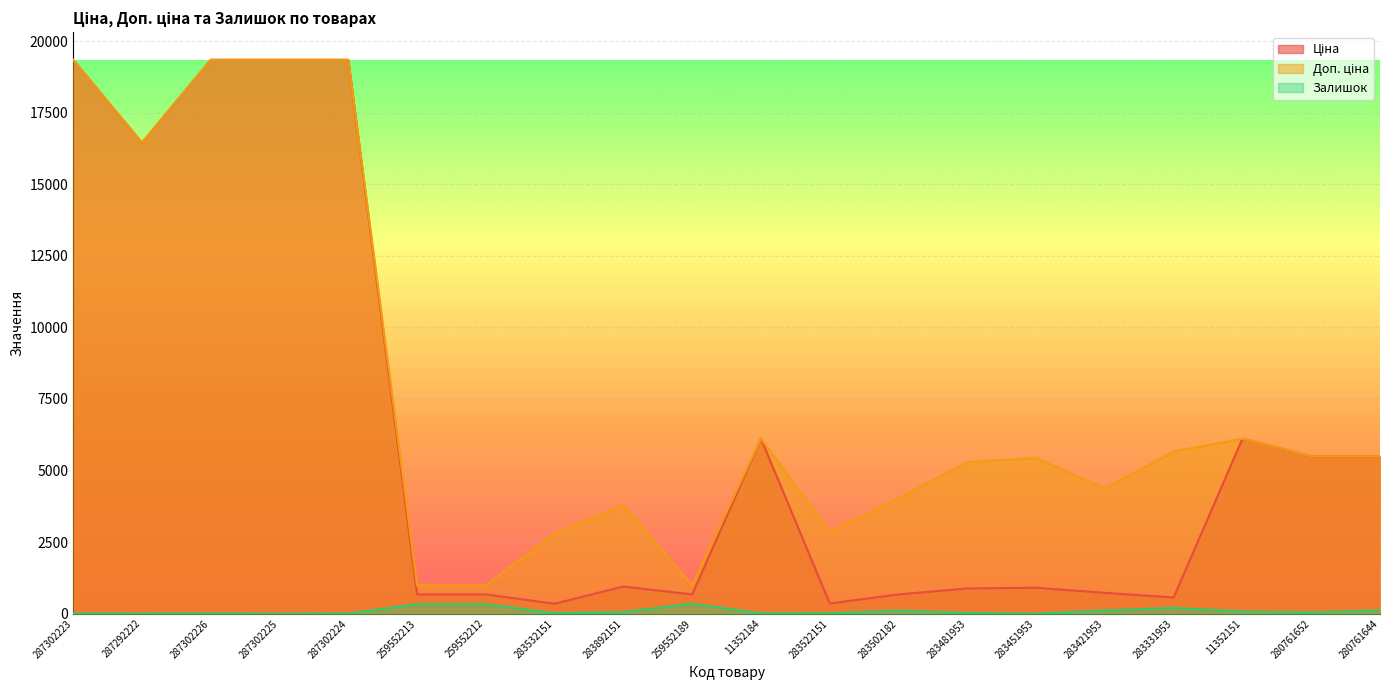

True or false: Ціна has a value of 1490.3 at 283892151.

False